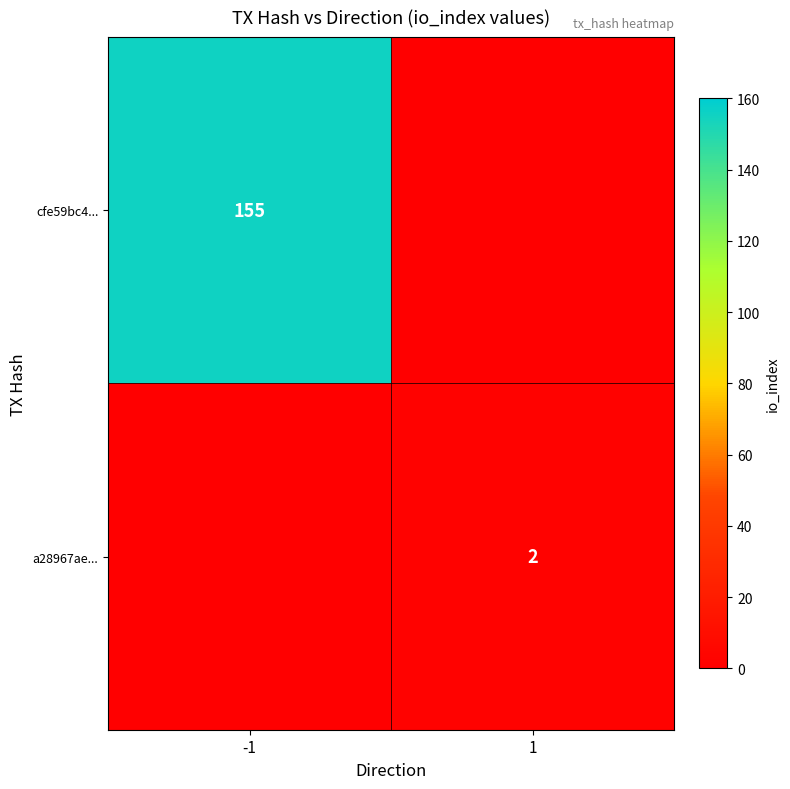

True or false: a28967ae... has a value of 2 at 1.

True